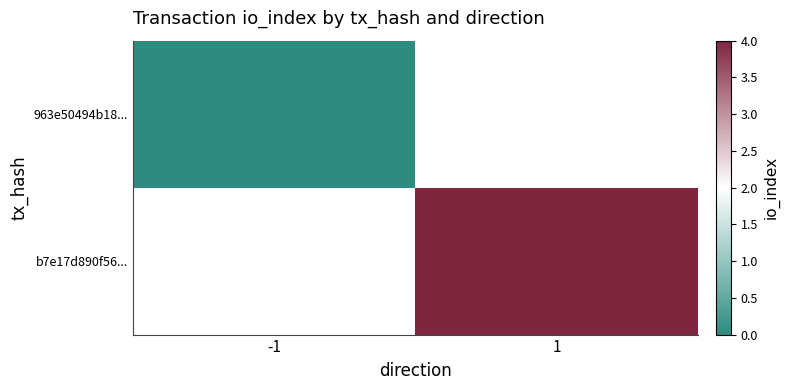

How many series are shown in this chart?

2